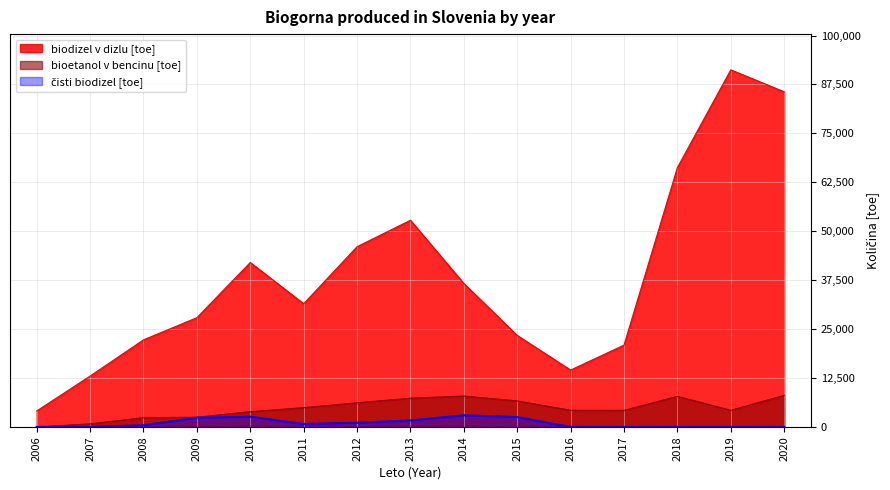

What is the sum of the bioetanol v bencinu [toe] values at 2016 and 2010?

8177.6